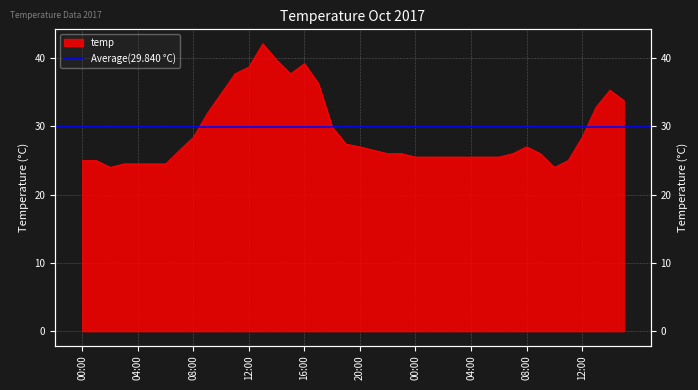

Rank the categories by value from highest to lowest.

2017-10-01 13:00, 2017-10-01 14:00, 2017-10-01 16:00, 2017-10-01 12:00, 2017-10-01 11:00, 2017-10-01 15:00, 2017-10-01 17:00, 2017-10-02 14:00, 2017-10-01 10:00, 2017-10-02 15:00, 2017-10-02 13:00, 2017-10-01 09:00, 2017-10-01 18:00, 2017-10-01 08:00, 2017-10-02 12:00, 2017-10-01 19:00, 2017-10-01 20:00, 2017-10-02 08:00, 2017-10-01 07:00, 2017-10-01 21:00, 2017-10-01 22:00, 2017-10-01 23:00, 2017-10-02 07:00, 2017-10-02 09:00, 2017-10-02 00:00, 2017-10-02 01:00, 2017-10-02 02:00, 2017-10-02 03:00, 2017-10-02 04:00, 2017-10-02 05:00, 2017-10-02 06:00, 2017-10-01 00:00, 2017-10-01 01:00, 2017-10-02 11:00, 2017-10-01 03:00, 2017-10-01 04:00, 2017-10-01 05:00, 2017-10-01 06:00, 2017-10-01 02:00, 2017-10-02 10:00